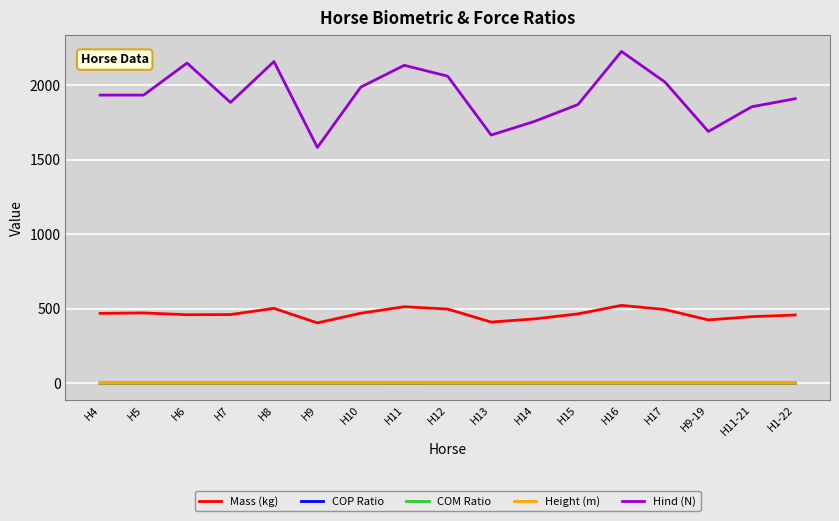

The value of Mass (kg) at H10 is 469.8. True or false?

True